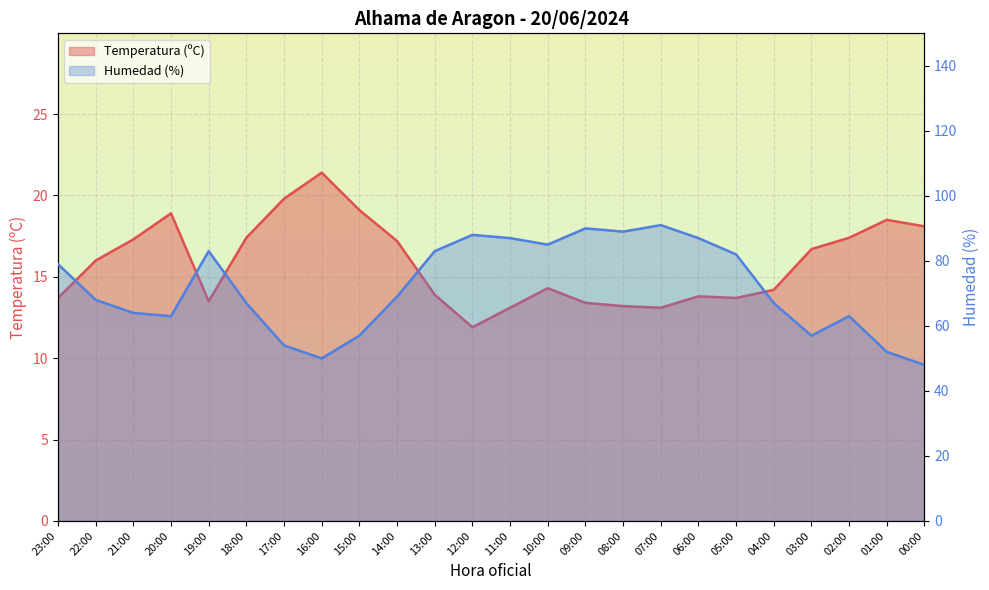

What position from the right is 00:00?

1